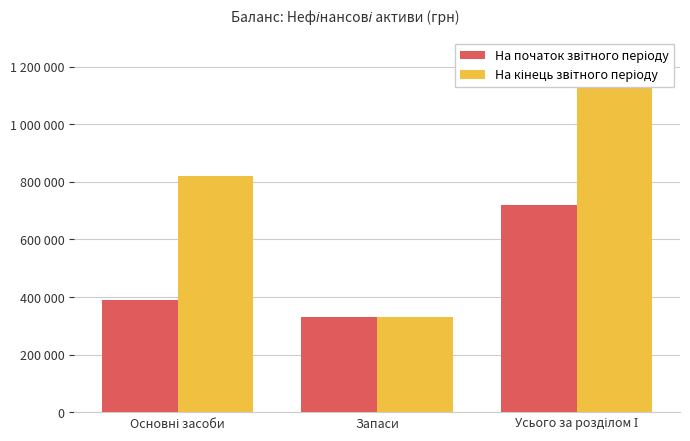

How many groups of bars are there?

3